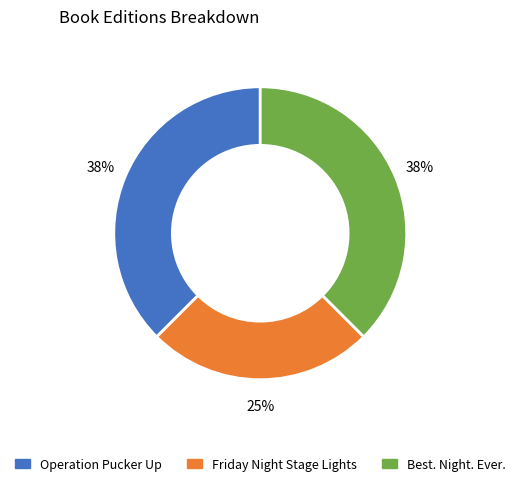

Combined, do Best. Night. Ever. and Friday Night Stage Lights account for over 50%?

Yes